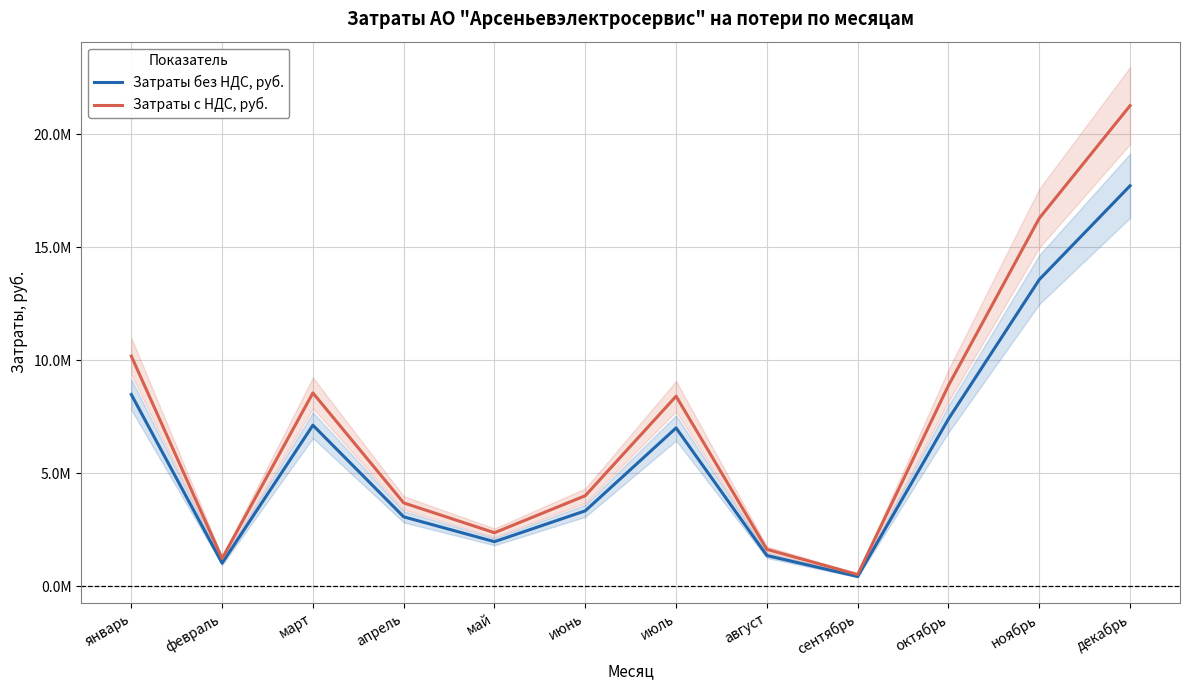

Rank the series by their maximum value, from lowest to highest.

Затраты без НДС, руб., Затраты с НДС, руб.